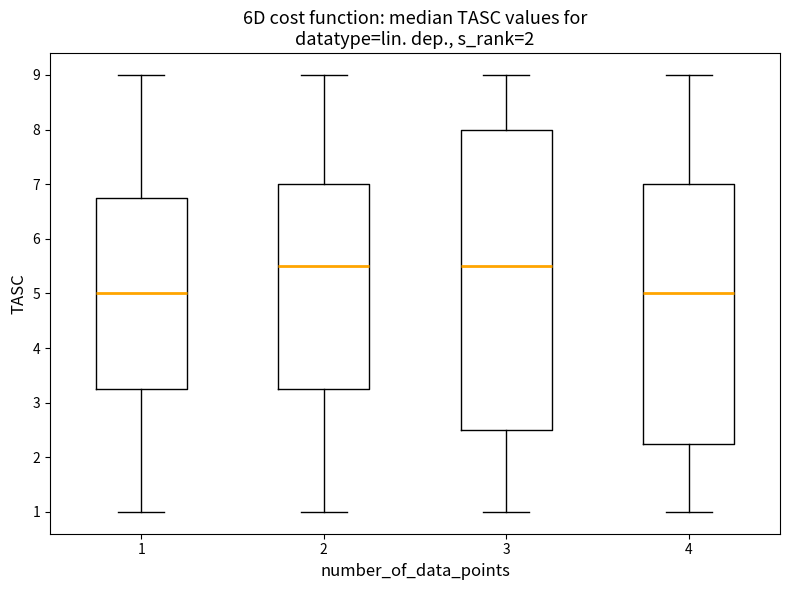

Comparing the boxes themselves (not the whiskers), which one is the tallest?

3